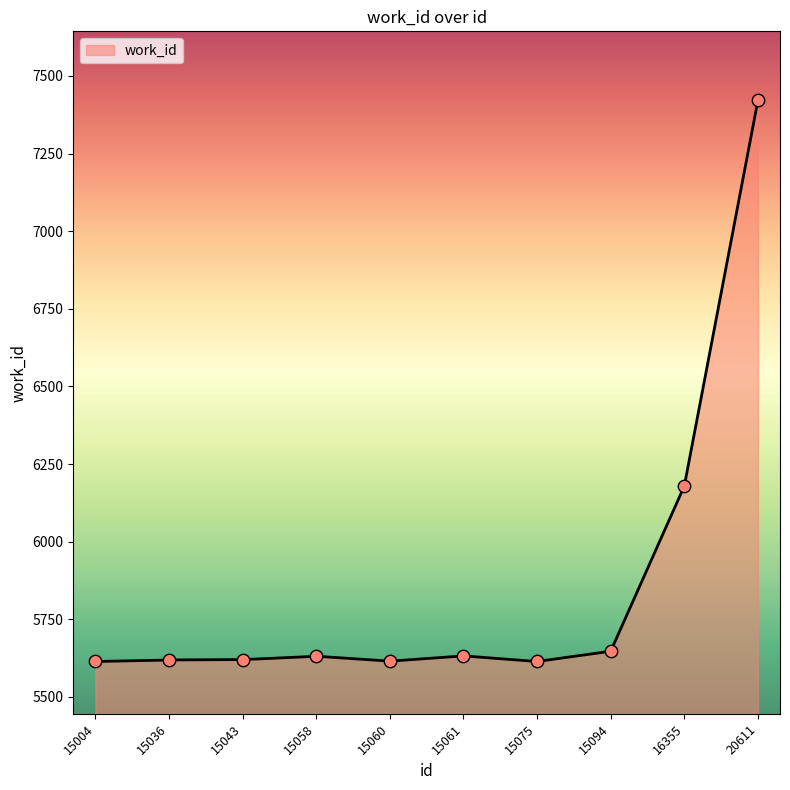

What is the change in value from 15036 to 15094?

+28